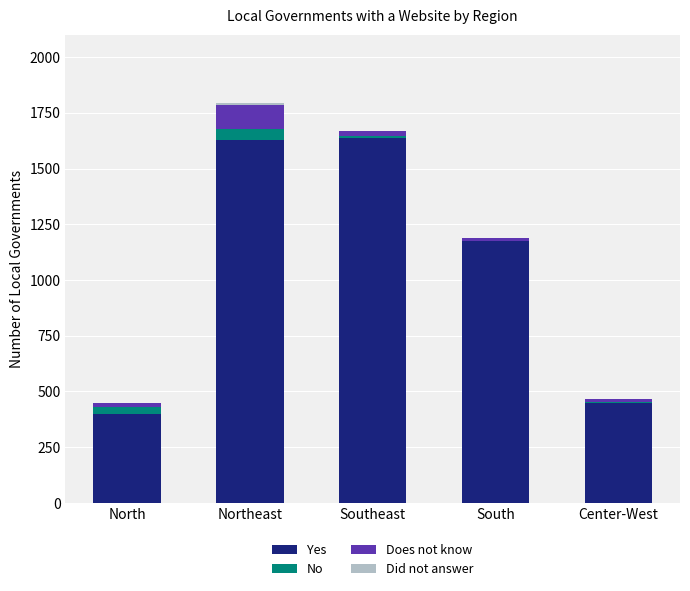

True or false: Did not answer has a value of 3 at North.

True